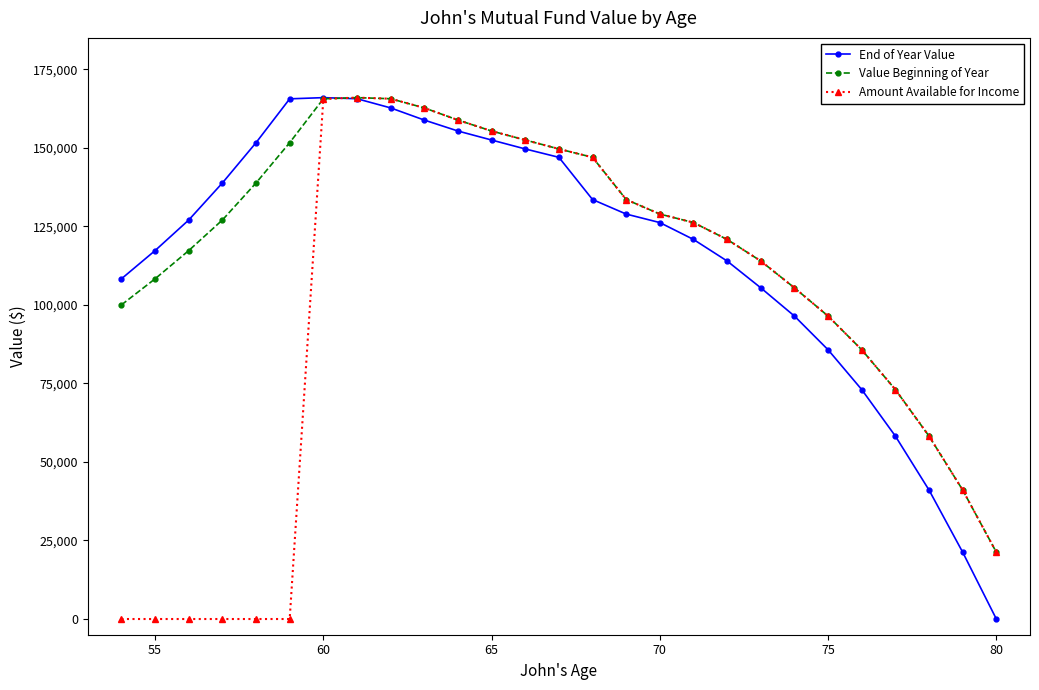

At how many categories does at least one series exceed 106861?

20